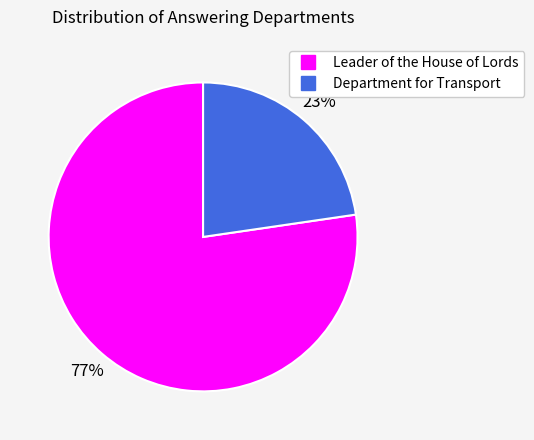

What is the ratio of the value at Department for Transport to the value at Leader of the House of Lords?

0.3